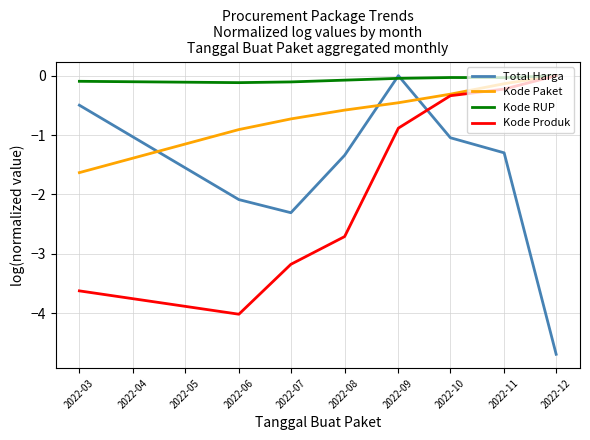

True or false: Kode Produk has a value of -2.7 at 2022-08.

True